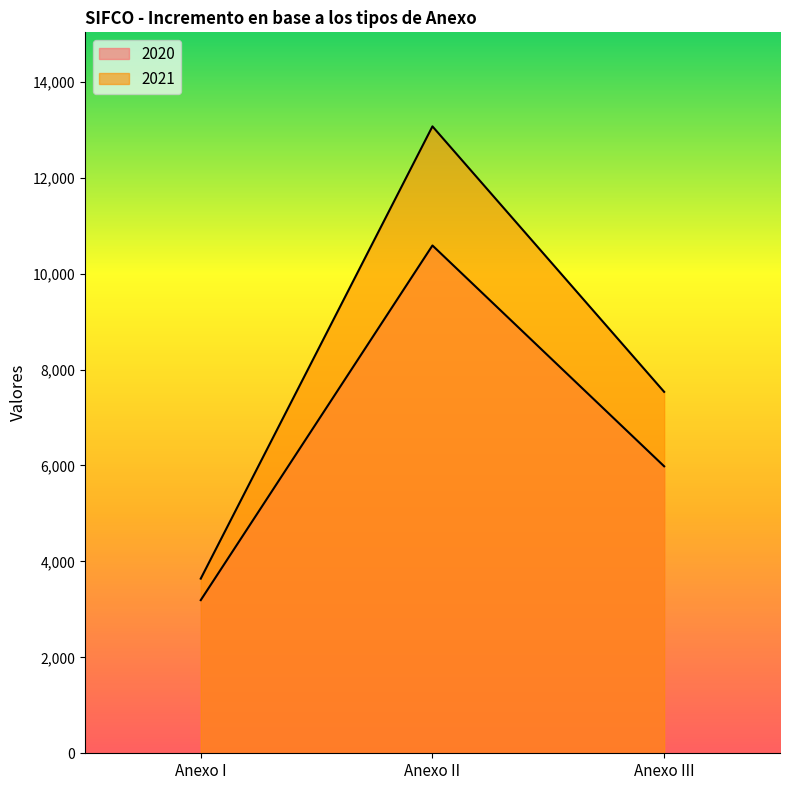

What is the difference between the second highest and minimum values in the 2020 series?

2790